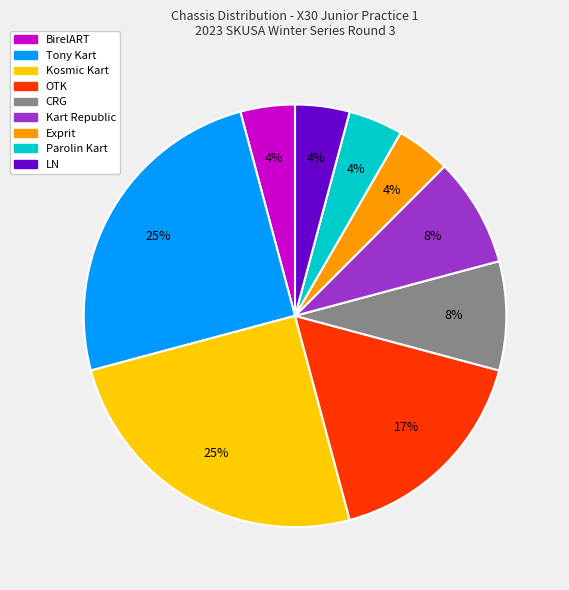

To the nearest percent, what is the difference between the largest and smallest slice percentages?

21%